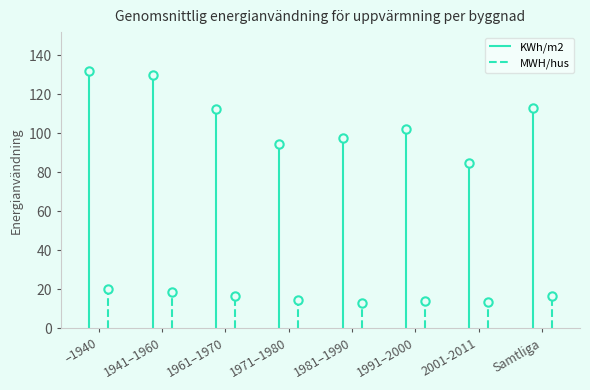

Is the value of MWH/hus at Samtliga greater than the value of MWH/hus, samtliga at Samtliga?

No